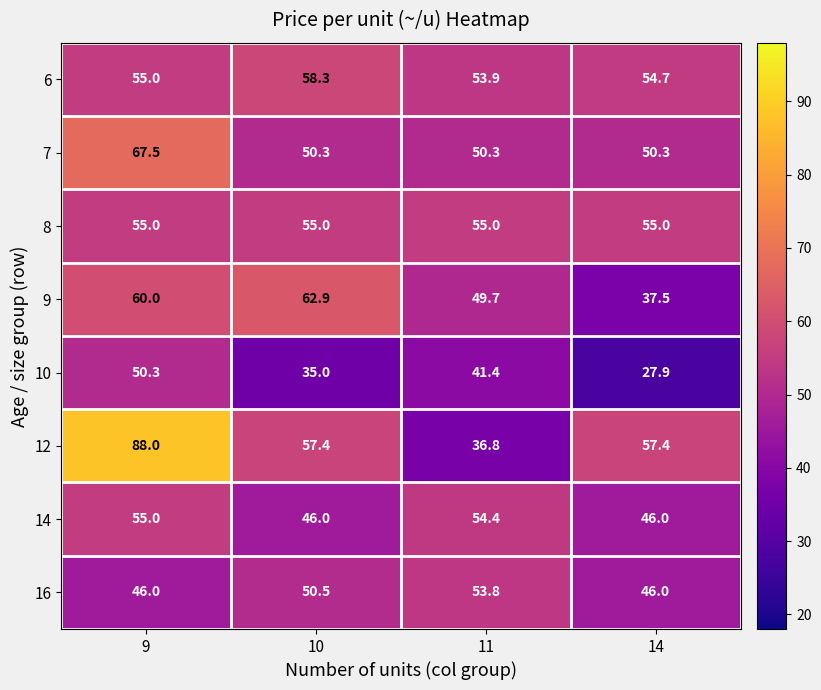

Which series has the largest total across all categories?

12